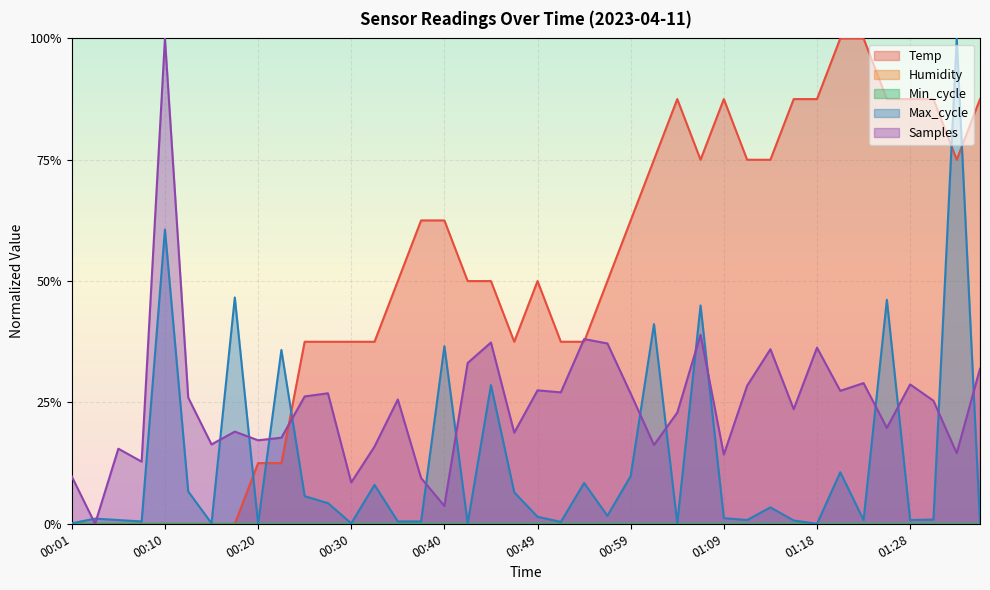

True or false: Samples and Temp intersect in this chart.

True